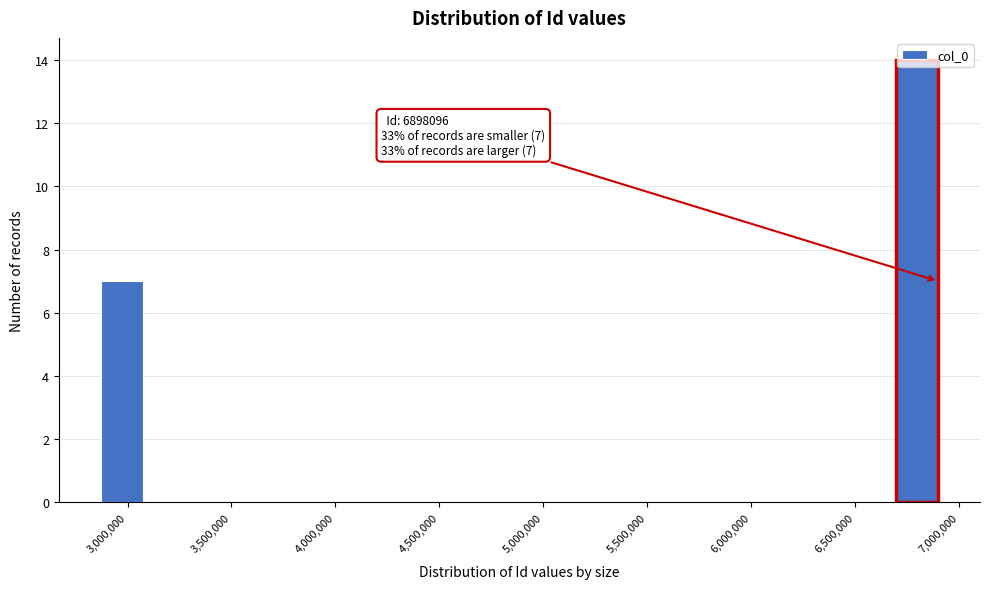

Which range on the x-axis has the tallest bar?

6700000 to 6900000